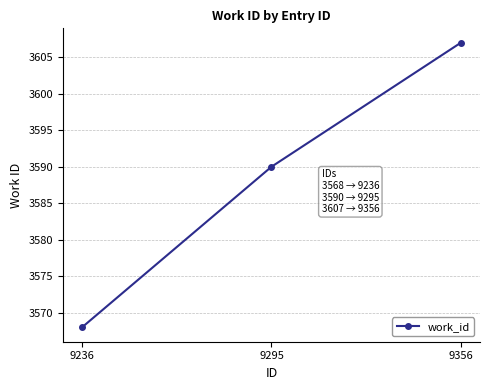

How many categories are shown in the chart?

3